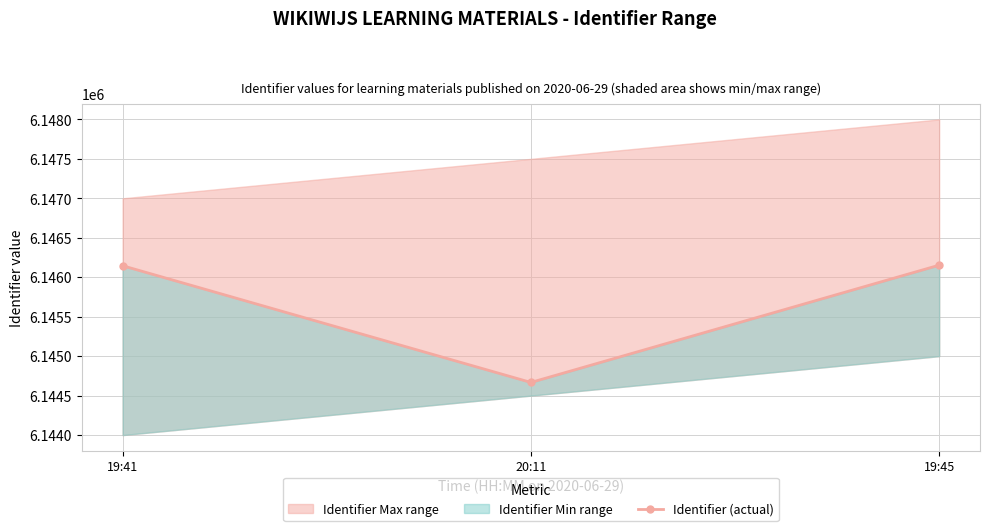

Rank the categories by value from highest to lowest.

19:45, 19:41, 20:11